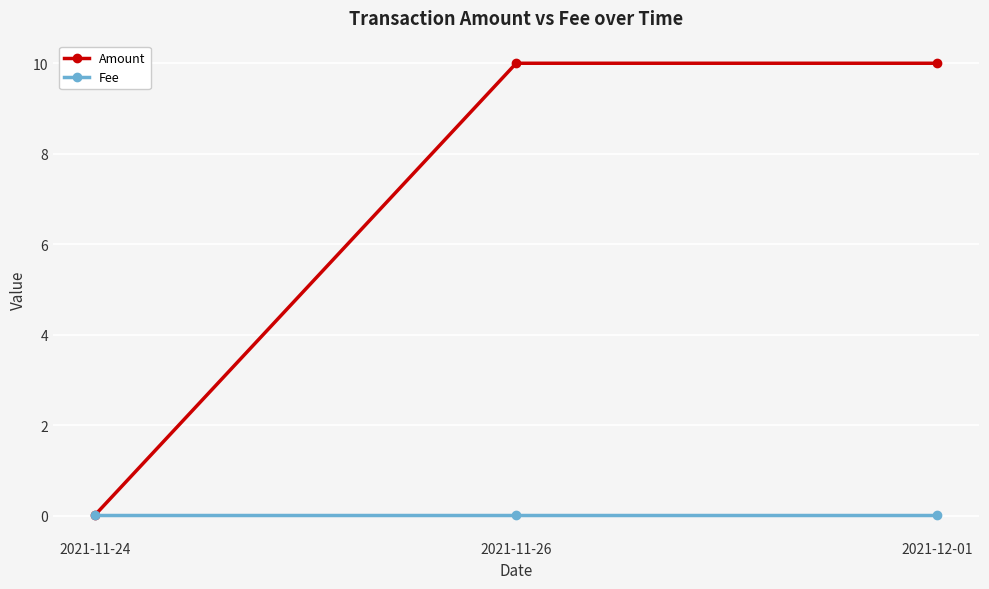

What is the sum of the Amount values at 2021-12-01 and 2021-11-26?

20.0